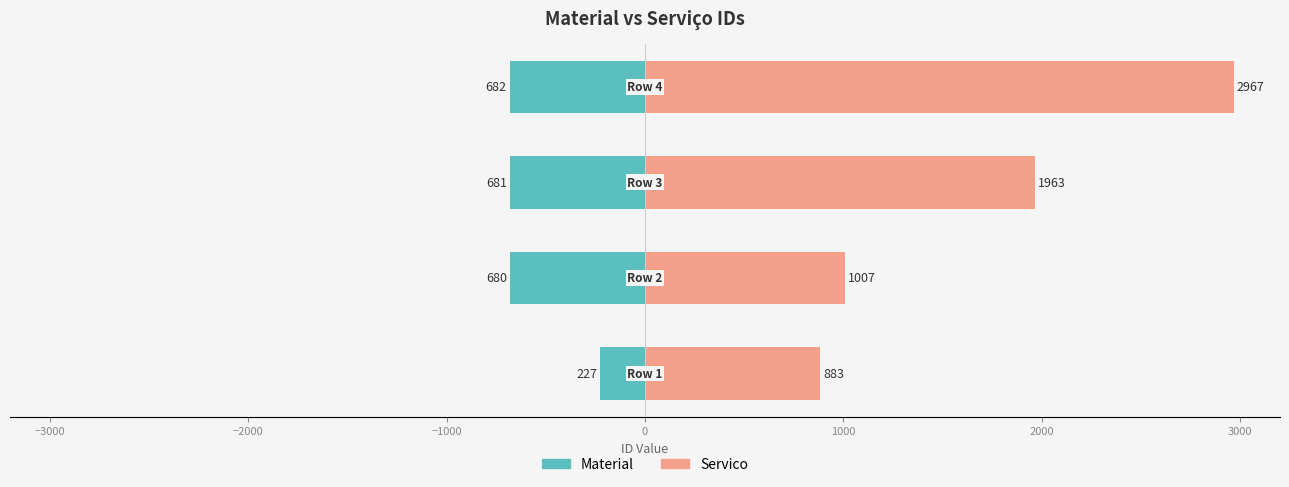

Reading left to right, transcribe all the data shown in this chart.

Material: −4000=-227	−3000=-680	−2000=-681	−1000=-682
Servico: −4000=883	−3000=1007	−2000=1963	−1000=2967